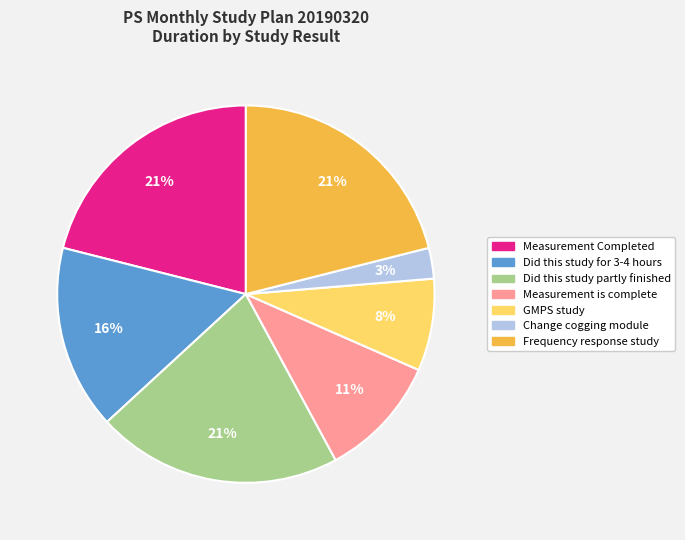

Which slice is the smallest?

Change cogging module